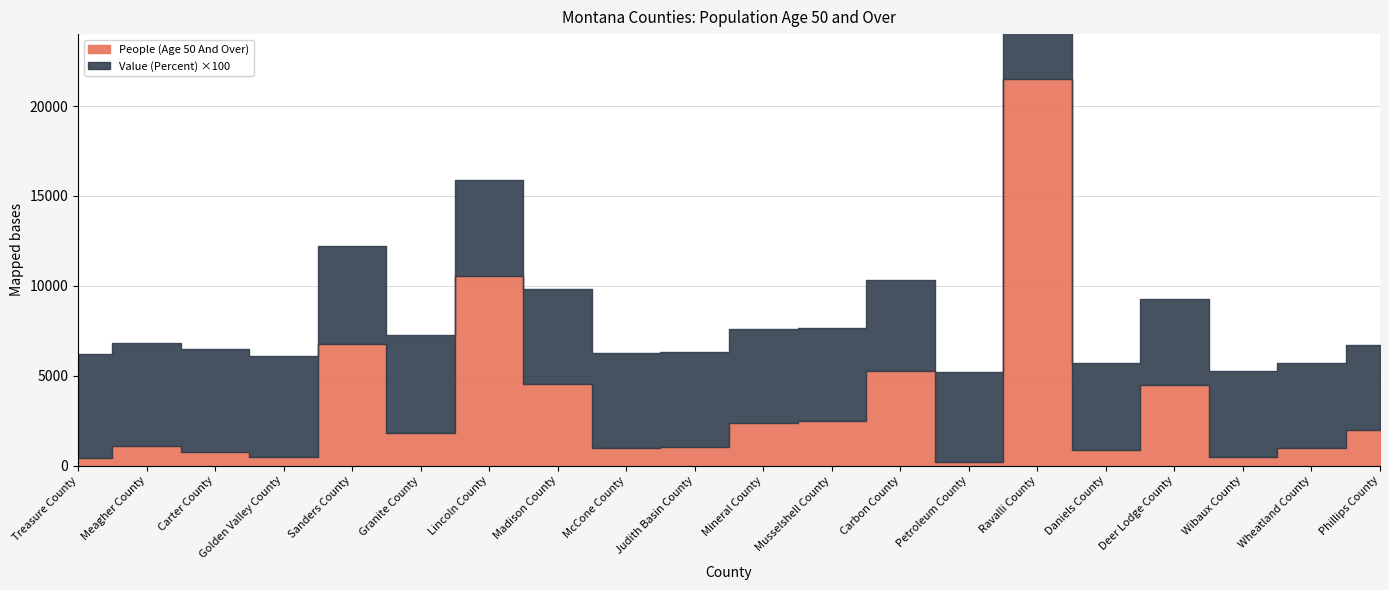

The value of People (Age 50 And Over) at Ravalli County is 21502.0. True or false?

True